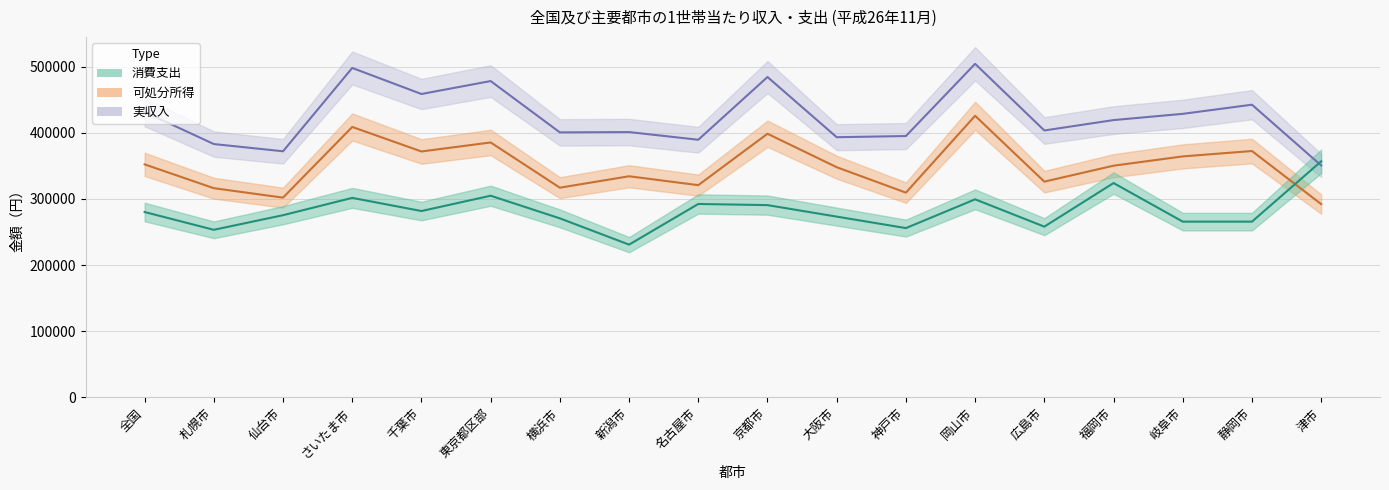

List the series in order of their peak value, highest first.

実収入, 可処分所得, 消費支出(二人以上)